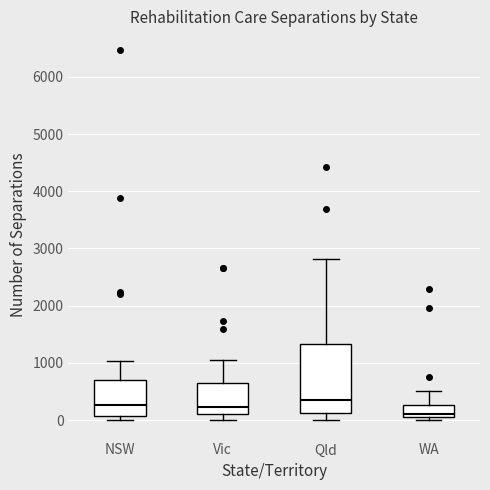

Where does the median line of the box for NSW sit on the y-axis? The values are not printed on the chart, so give them approximately, as read against the axis.

300